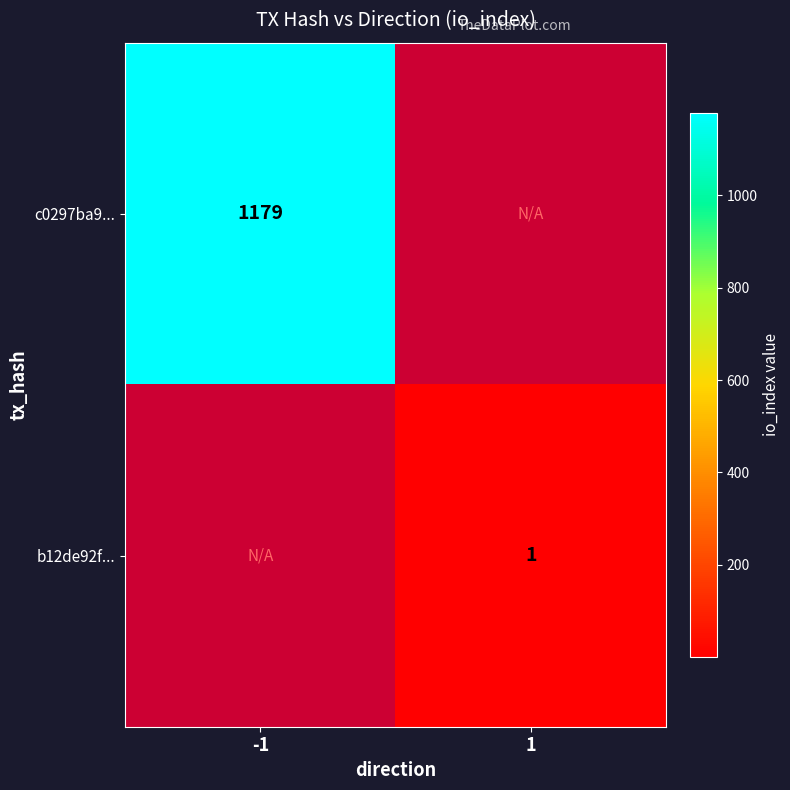

Is the value of b12de92f... at 1 greater than the value of c0297ba9... at -1?

No